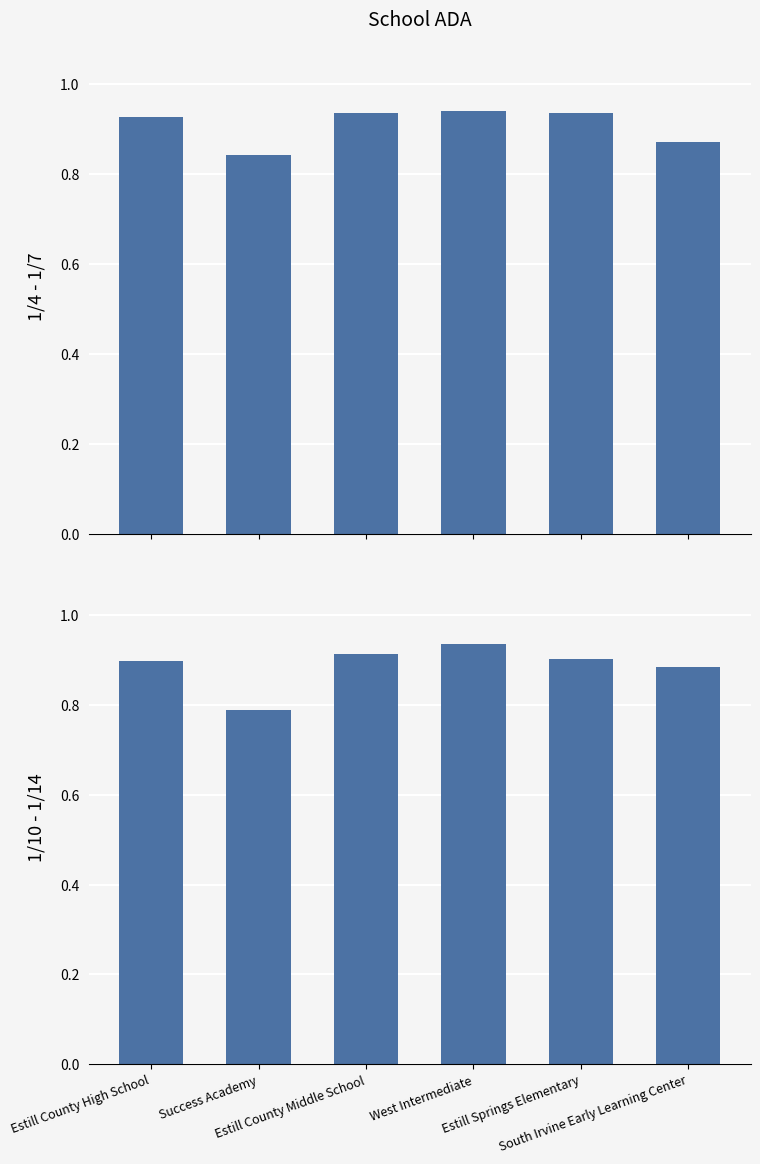

What is the sum of the 1/10 - 1/14 values at West Intermediate and South Irvine Early Learning Center?

1.8